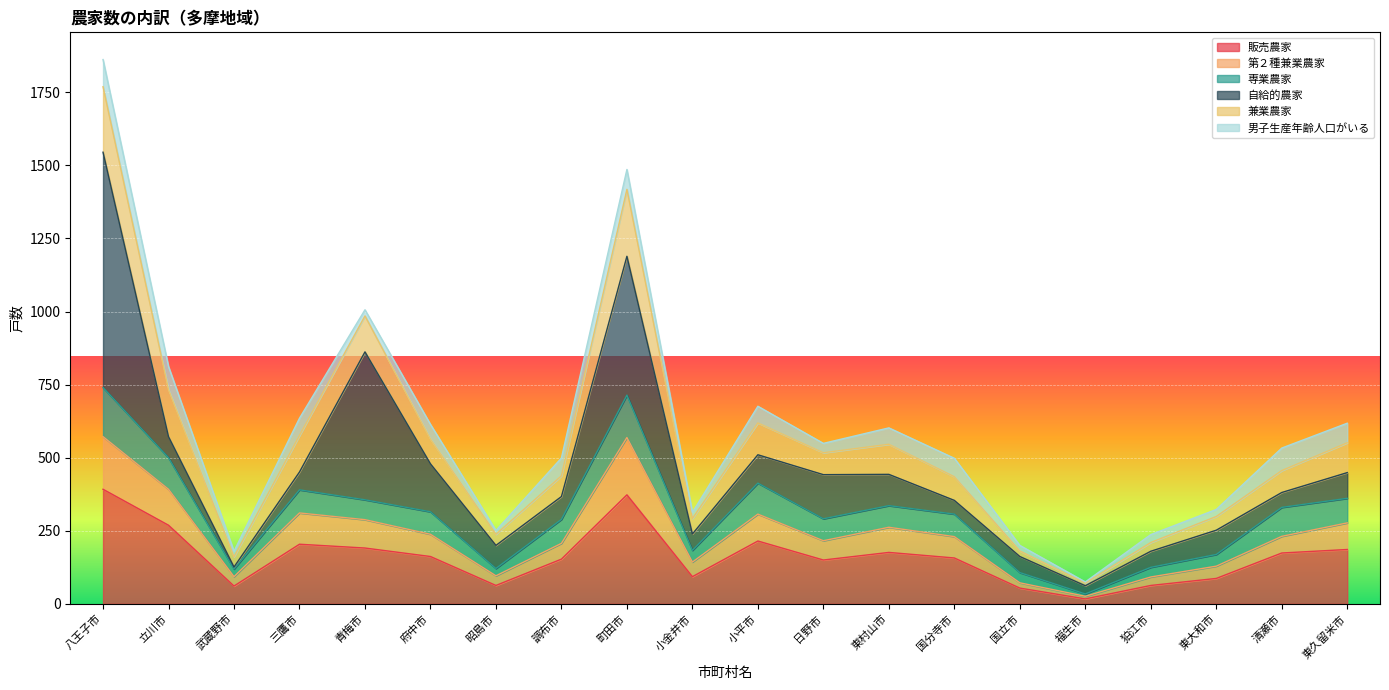

At which category is the sum across all series the highest?

八王子市